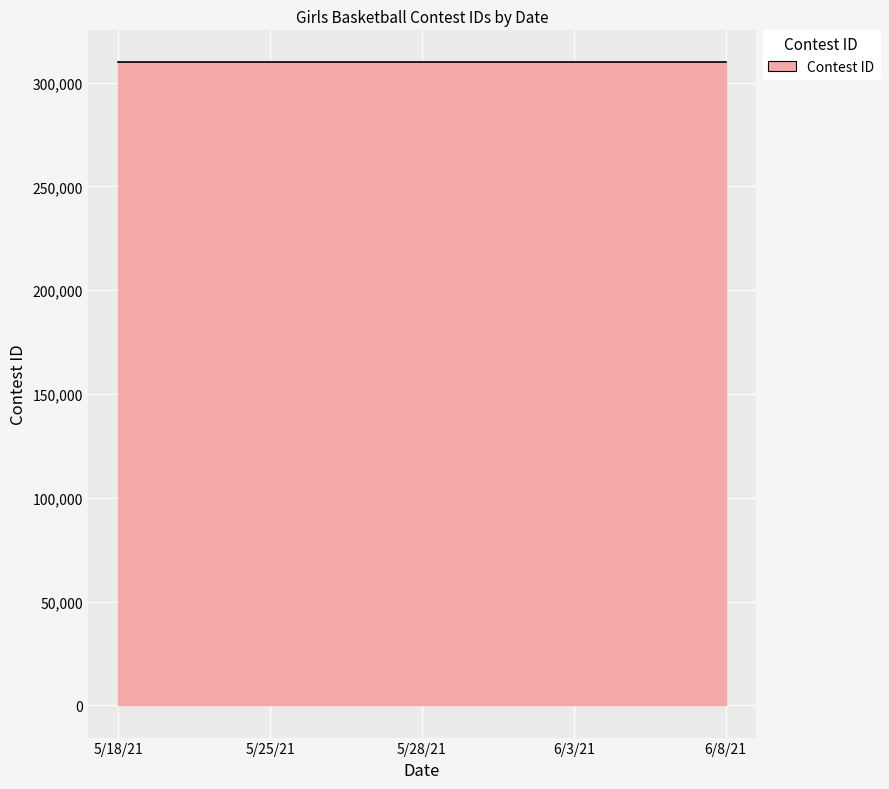

What is the smallest value displayed?

309650.0